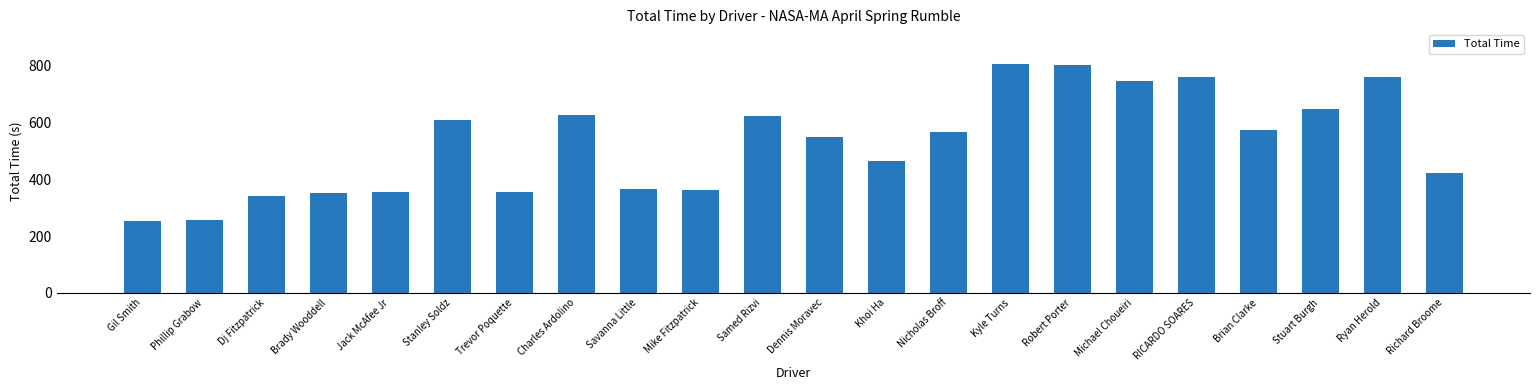

How many categories are shown in the chart?

22